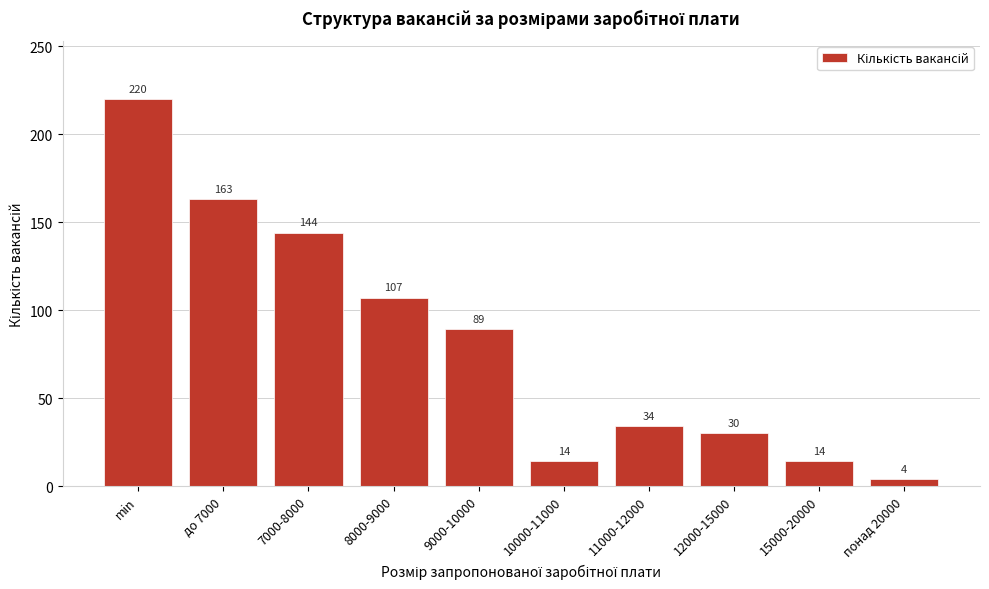

Reading left to right, transcribe all the data shown in this chart.

min=220	до 7000=163	7000-8000=144	8000-9000=107	9000-10000=89	10000-11000=14	11000-12000=34	12000-15000=30	15000-20000=14	понад 20000=4